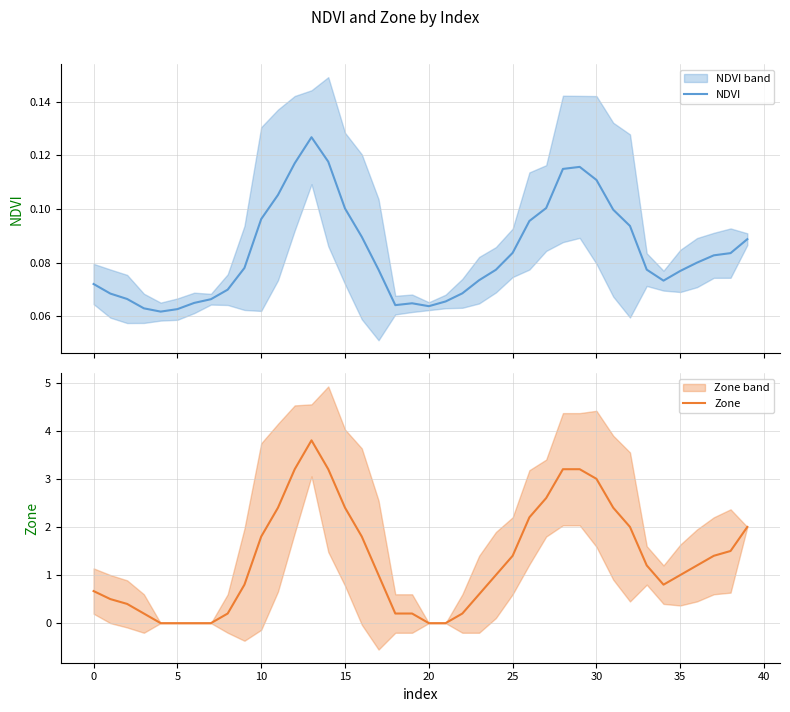

At how many categories does at least one series exceed 1?

20